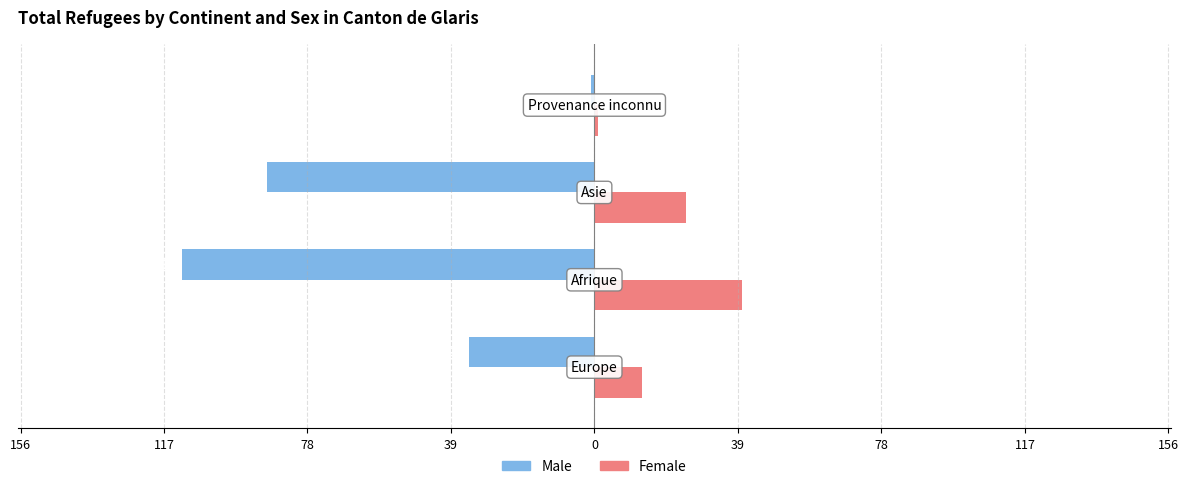

Count the Female values in the range 13 to 40.

3